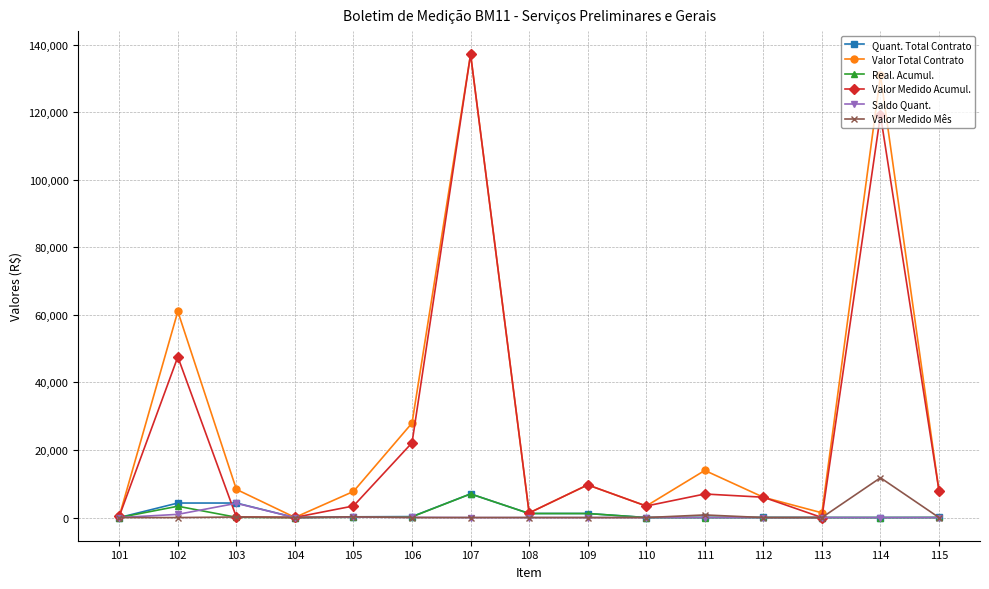

What is the highest value of the Quant. Total Contrato series?

7000.0